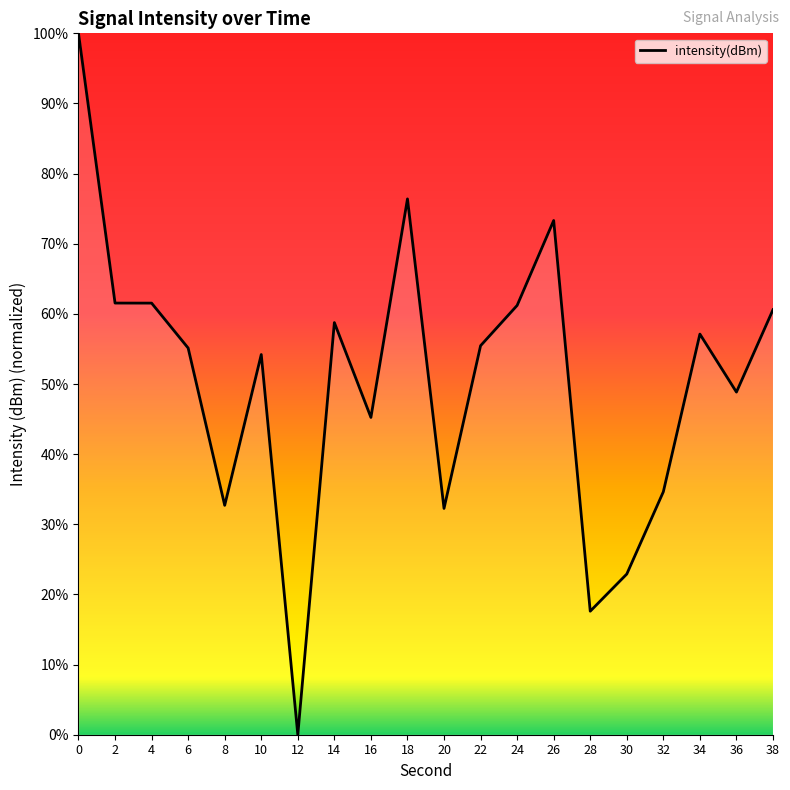

What value does the data have at 24?

61.2